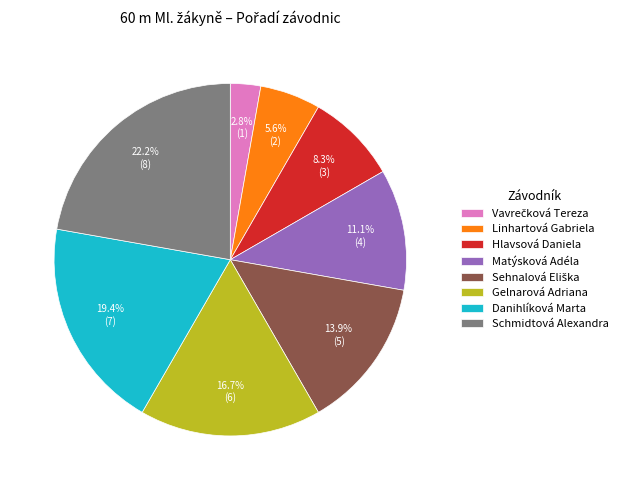

Which has a higher value, Schmidtová Alexandra or Hlavsová Daniela?

Schmidtová Alexandra